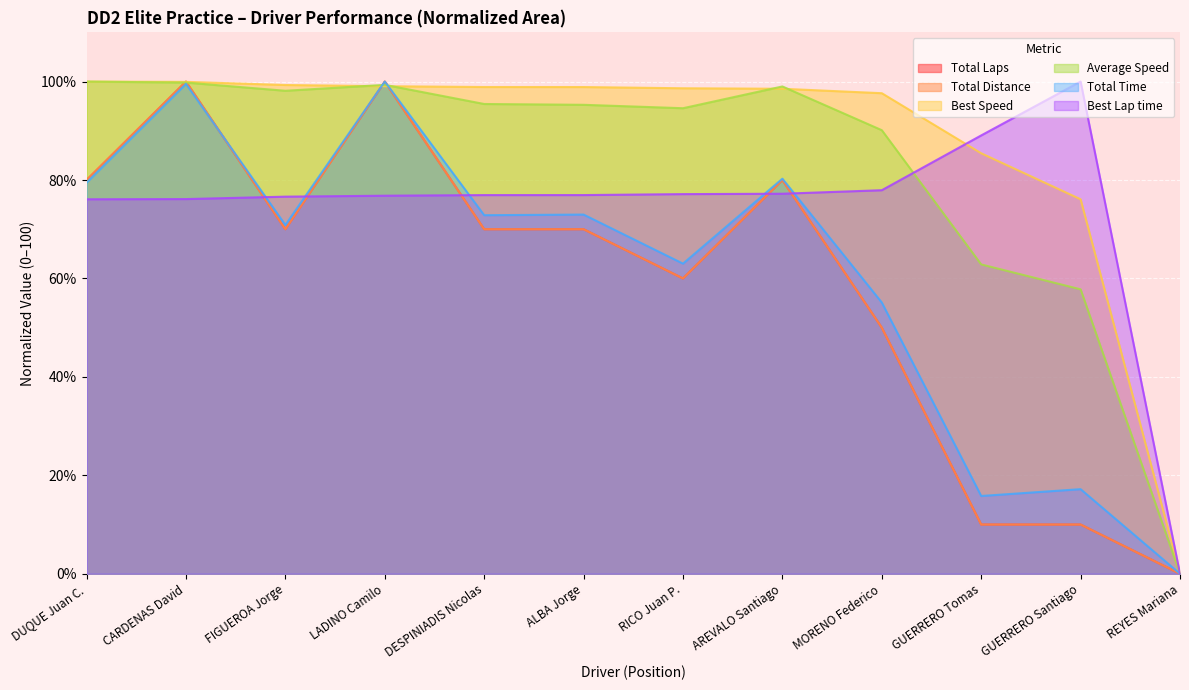

True or false: Average Speed has a value of 98.0 at GUERRERO Tomas.

False